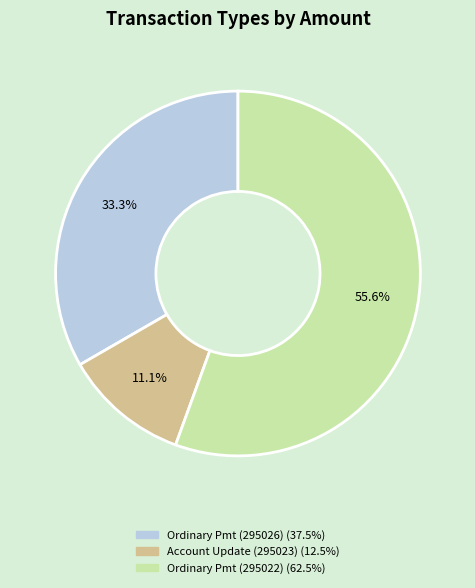

How many slices are in this pie chart?

3